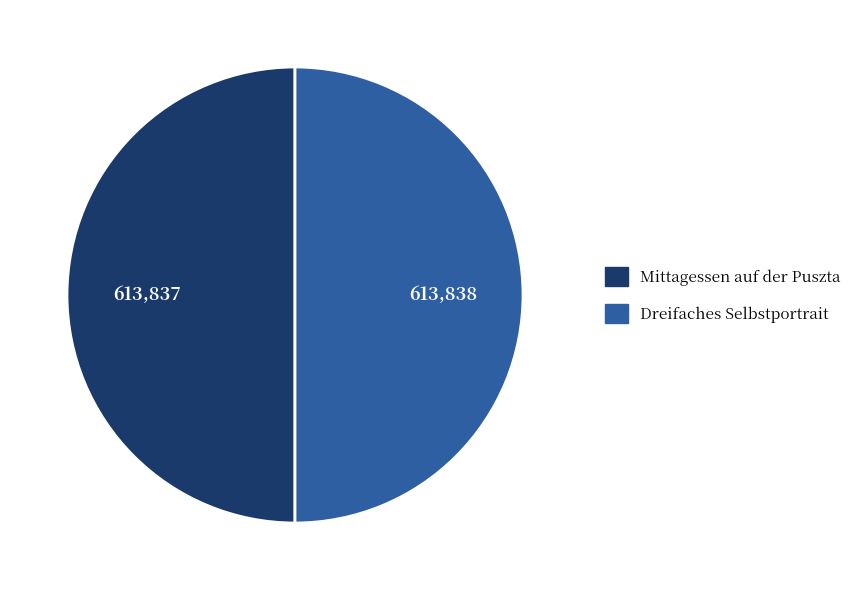

Do Dreifaches Selbstportrait and Mittagessen auf der Puszta together represent more than half of the pie?

Yes